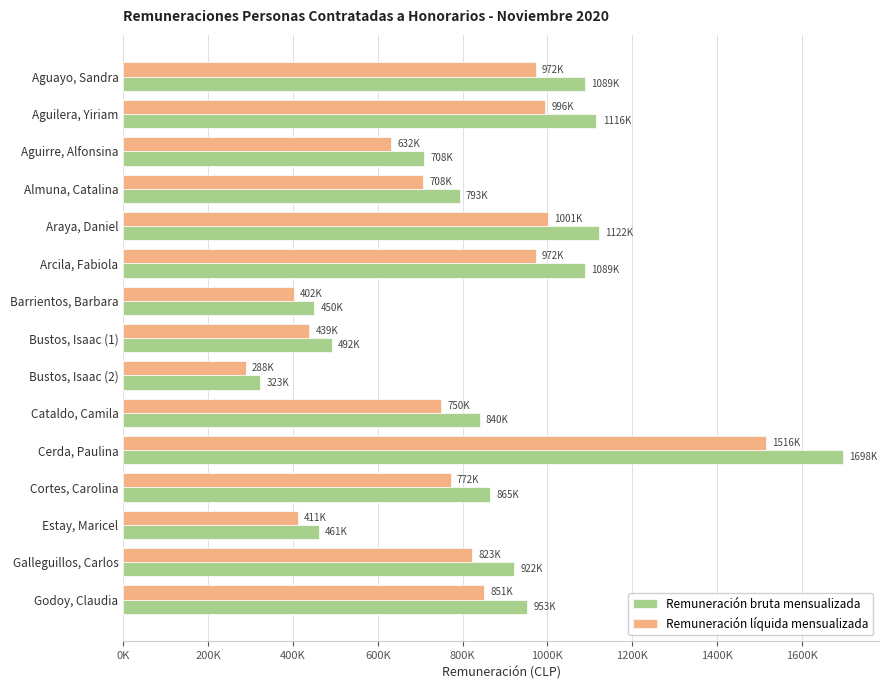

What is the highest value of the Remuneración bruta mensualizada series?

1698363